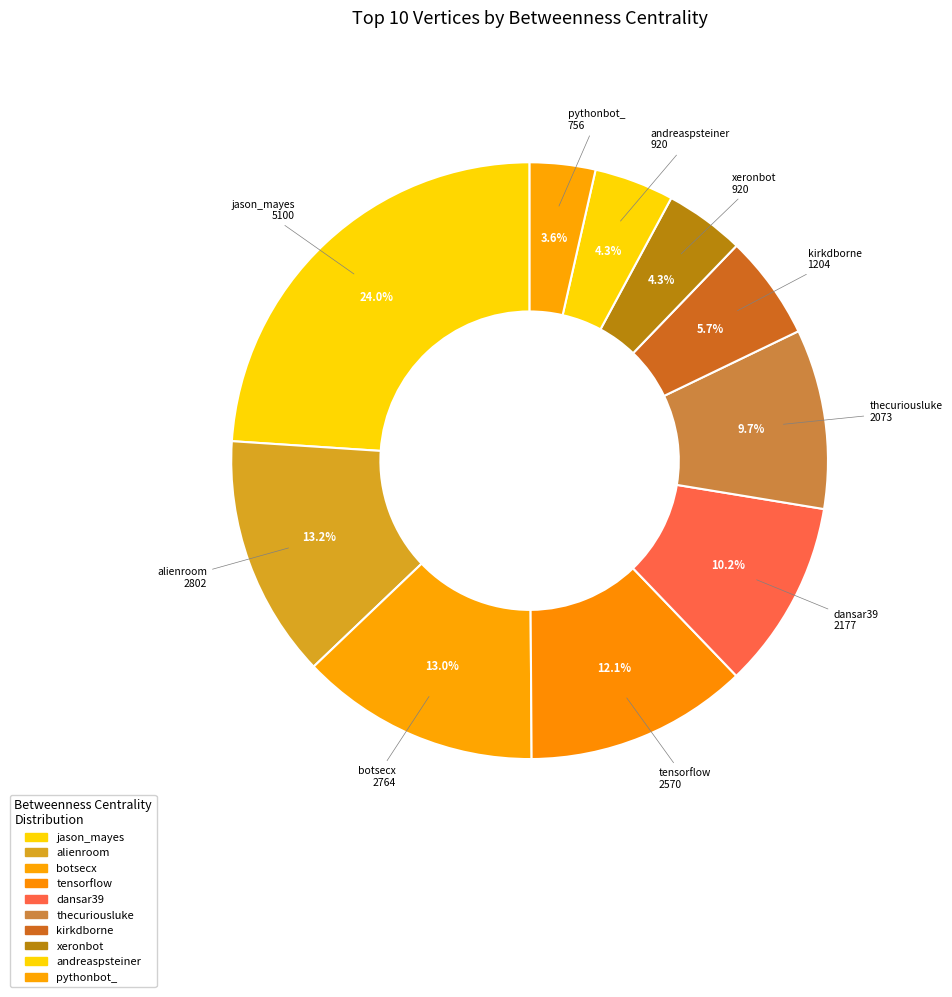

To the nearest percent, what portion does andreaspsteiner represent?

4%